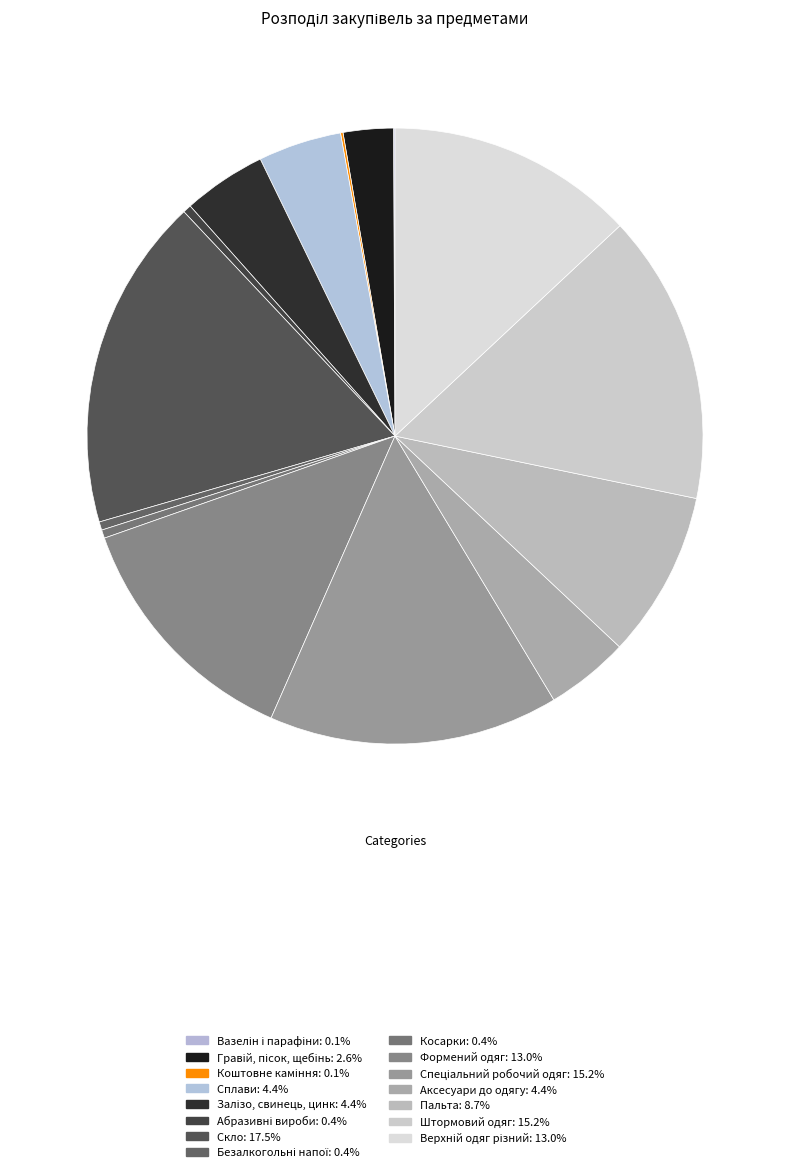

What percentage do Штормовий одяг and Пальта together represent?

24.0%